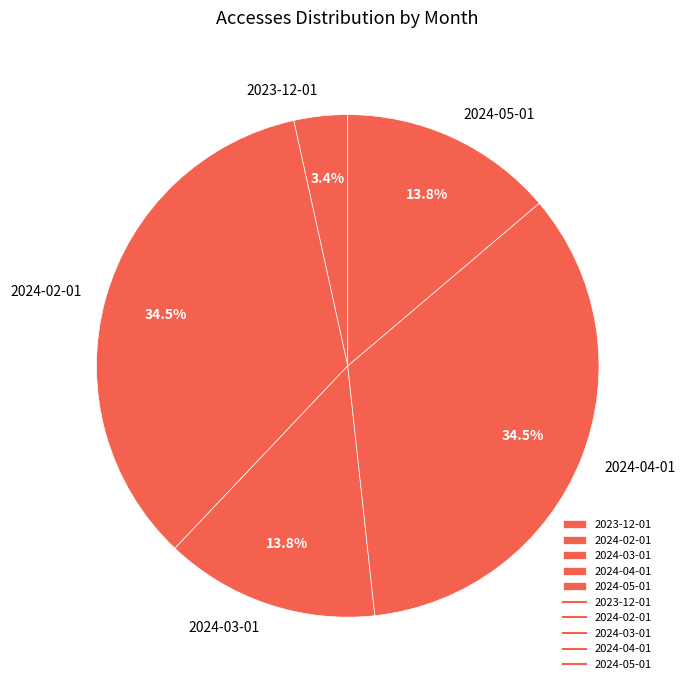

To the nearest percent, what is the difference between the 2024-05-01 and 2024-02-01 slice percentages?

21%